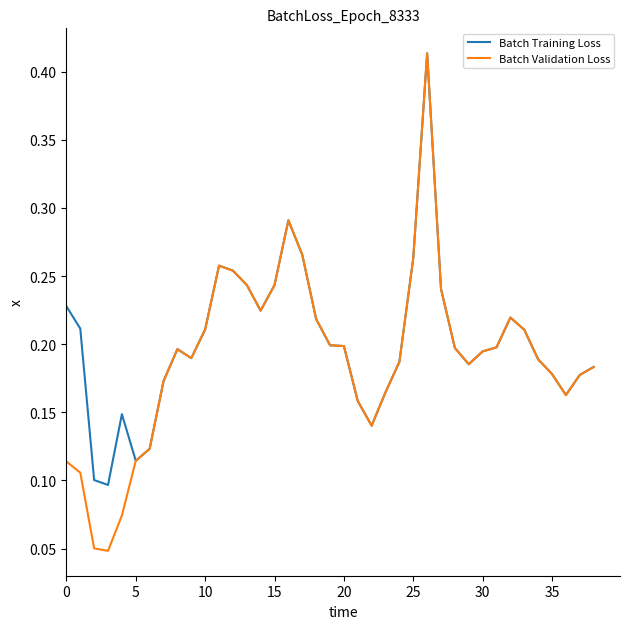

How many lines are shown in the chart?

2